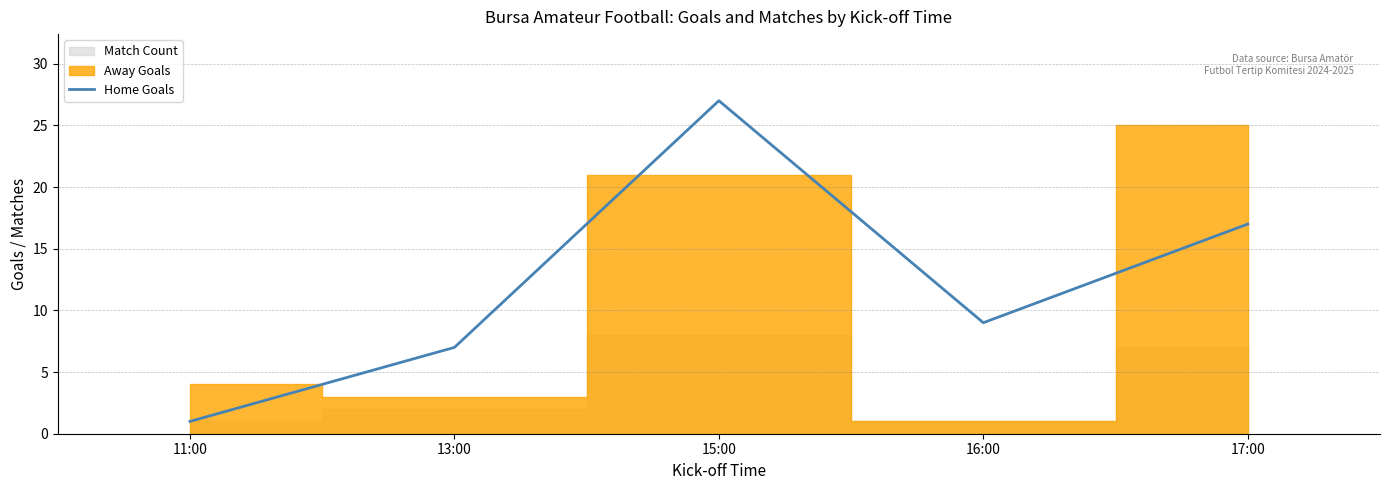

Which has a higher value, 13:00 or 17:00?

17:00